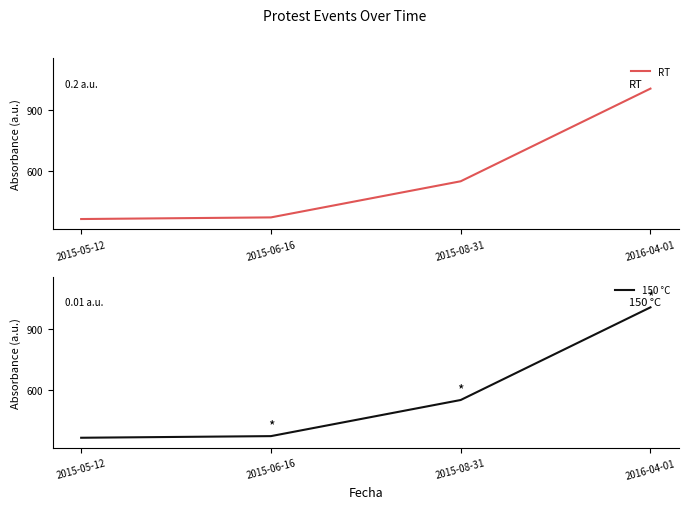

At which label is 150 °C closest to 686?

2015-08-31